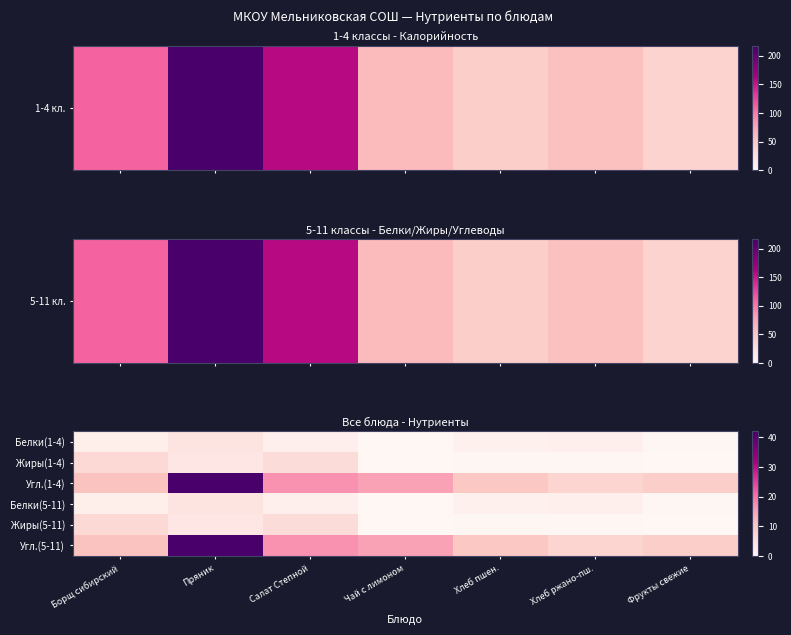

What is the greatest value displayed?

42.0